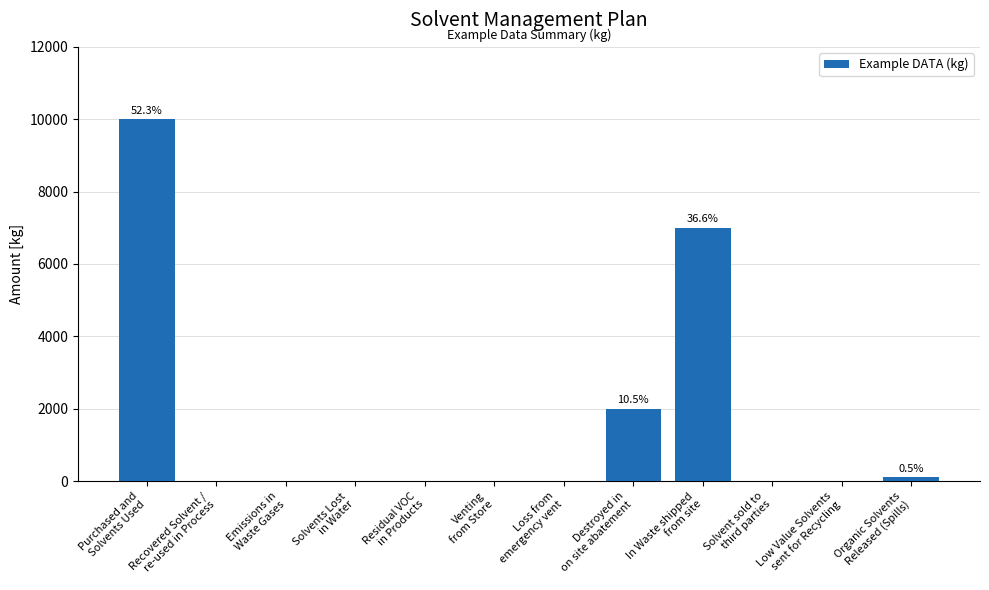

What is the maximum value shown in the chart?

10000.0